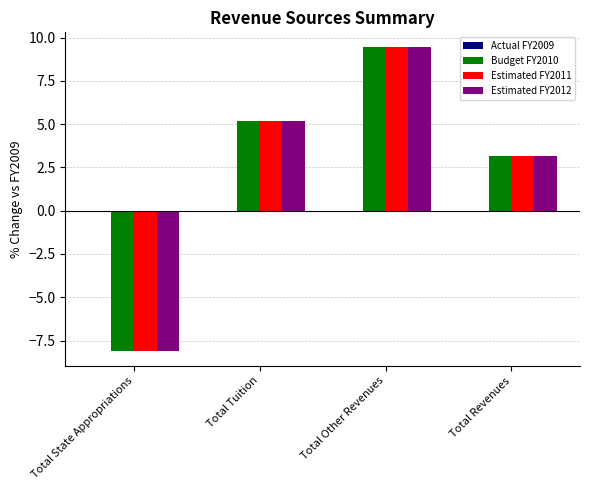

What is the greatest value displayed?

9.4